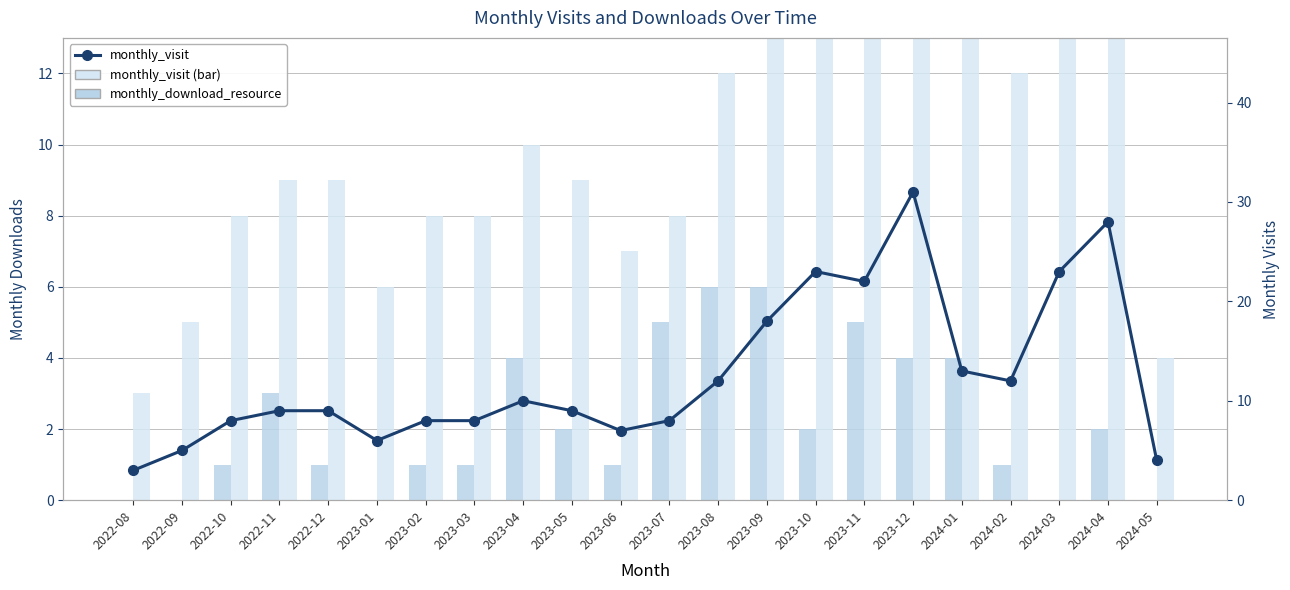

What position from the left is 2024-01?

18